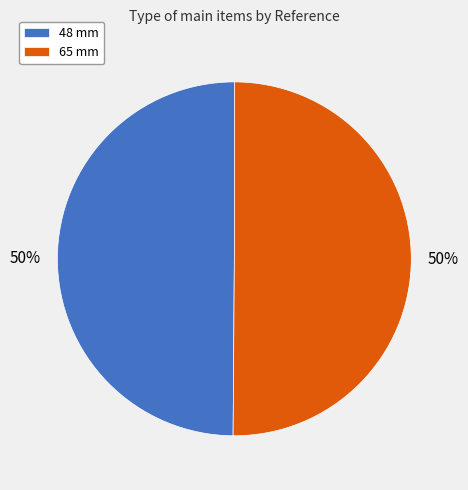

Combined, do 65 mm and 48 mm account for over 50%?

Yes